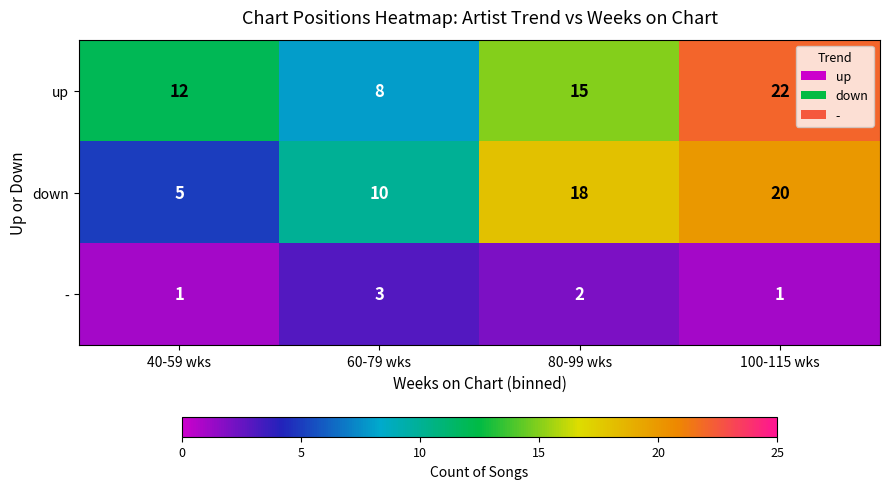

What is the approximate value of up at 100-115 wks?

22